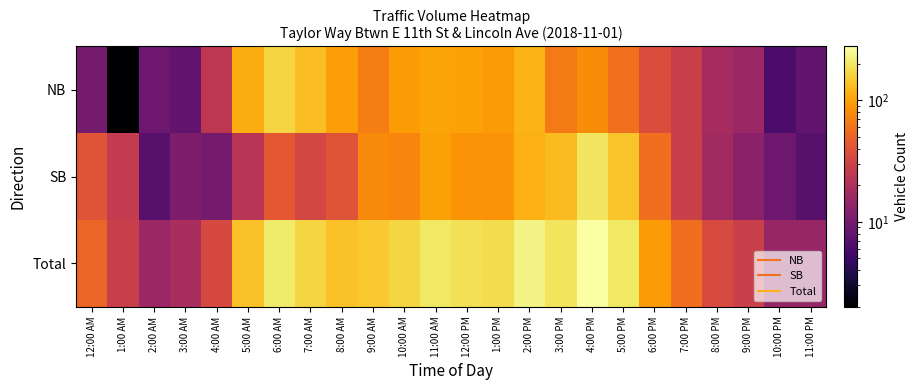

Reading right to left, transcribe all the data shown in this chart.

NB: 11:00 PM=8	10:00 PM=6	9:00 PM=16	8:00 PM=18	7:00 PM=29	6:00 PM=36	5:00 PM=59	4:00 PM=80	3:00 PM=66	2:00 PM=120	1:00 PM=93	12:00 PM=101	11:00 AM=102	10:00 AM=93	9:00 AM=69	8:00 AM=97	7:00 AM=133	6:00 AM=167	5:00 AM=113	4:00 AM=24	3:00 AM=8	2:00 AM=9	1:00 AM=2	12:00 AM=10
SB: 11:00 PM=7	10:00 PM=9	9:00 PM=13	8:00 PM=17	7:00 PM=29	6:00 PM=58	5:00 PM=141	4:00 PM=197	3:00 PM=129	2:00 PM=115	1:00 PM=86	12:00 PM=87	11:00 AM=98	10:00 AM=74	9:00 AM=79	8:00 AM=41	7:00 AM=33	6:00 AM=43	5:00 AM=23	4:00 AM=10	3:00 AM=11	2:00 AM=7	1:00 AM=26	12:00 AM=41
Total: 11:00 PM=15	10:00 PM=15	9:00 PM=29	8:00 PM=35	7:00 PM=58	6:00 PM=94	5:00 PM=200	4:00 PM=277	3:00 PM=195	2:00 PM=235	1:00 PM=179	12:00 PM=188	11:00 AM=200	10:00 AM=167	9:00 AM=148	8:00 AM=138	7:00 AM=166	6:00 AM=210	5:00 AM=136	4:00 AM=34	3:00 AM=19	2:00 AM=16	1:00 AM=28	12:00 AM=51